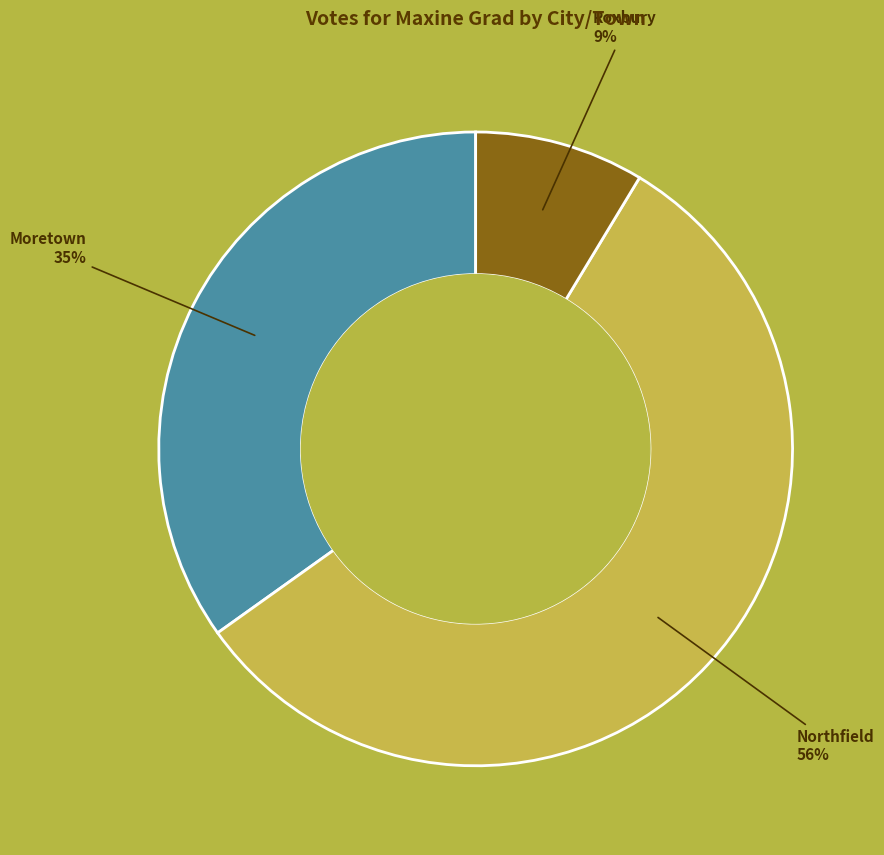

Between Northfield and Moretown, which is larger?

Northfield